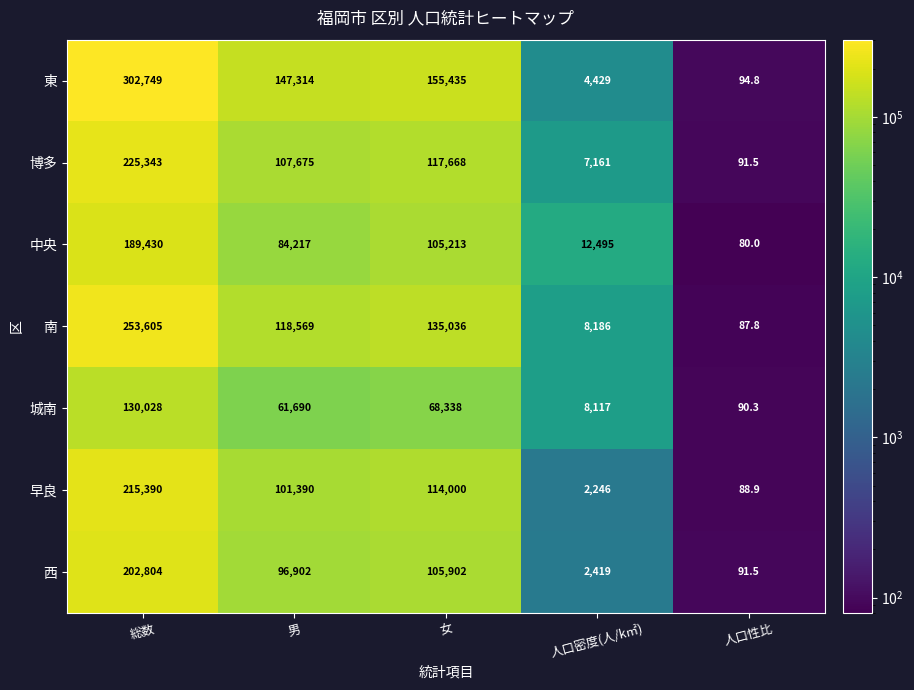

What is the sum of all 東 values?

610021.8